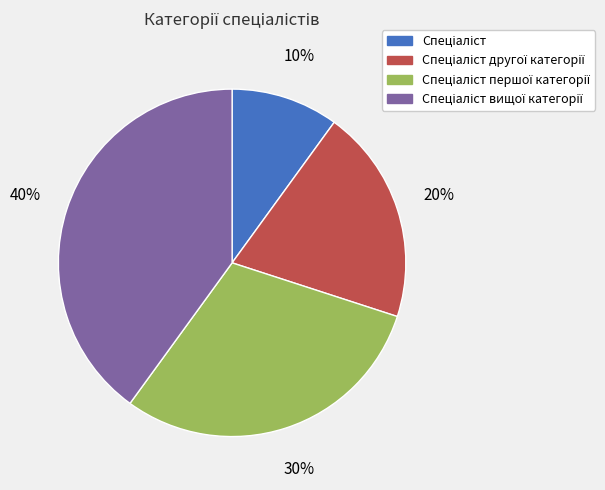

To the nearest percent, what is the average slice percentage?

25%